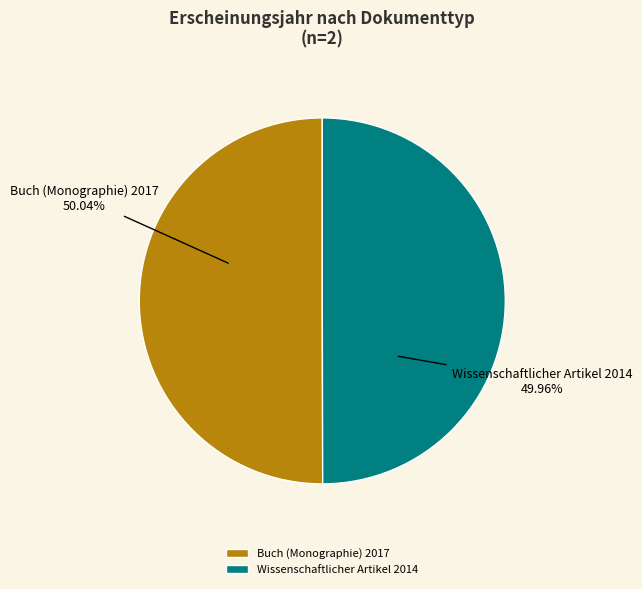

How many segments does this pie chart have?

2